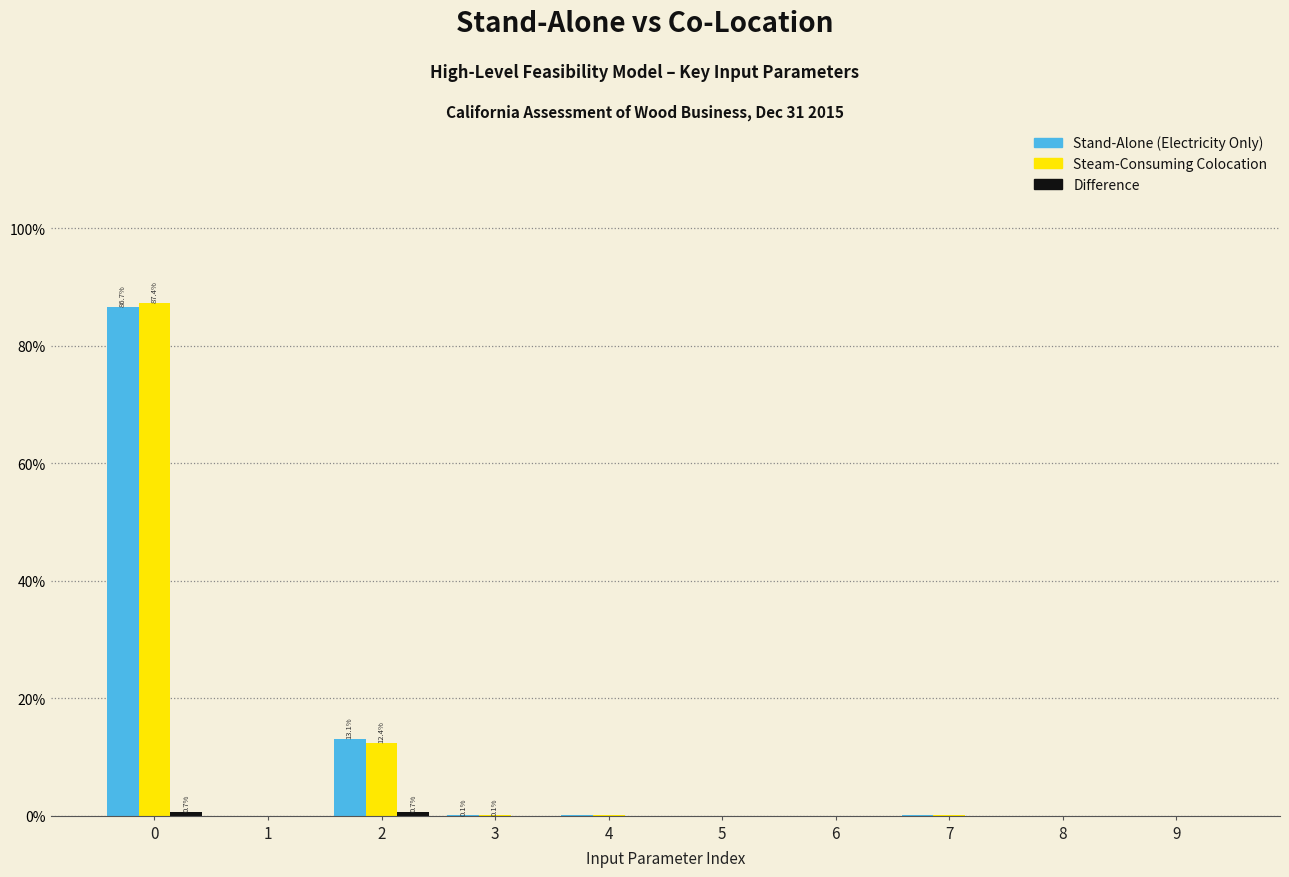

Is it true that Steam-Consuming Colocation equals 0.0 at 7?

True